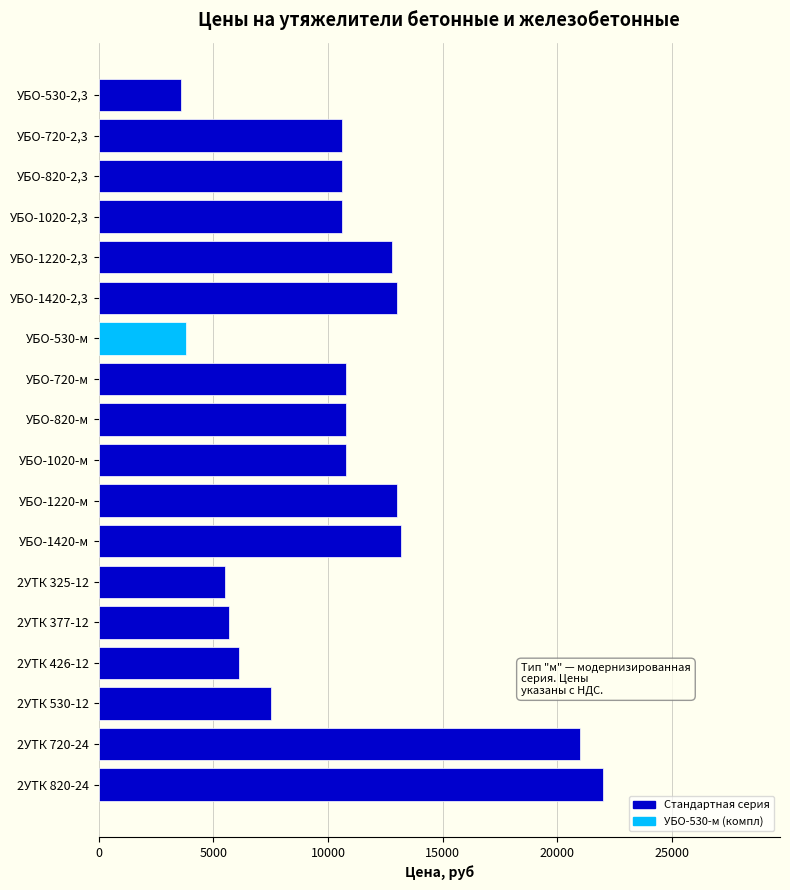

Is it true that the value at УБО-1020-2,3 is 2559?

False